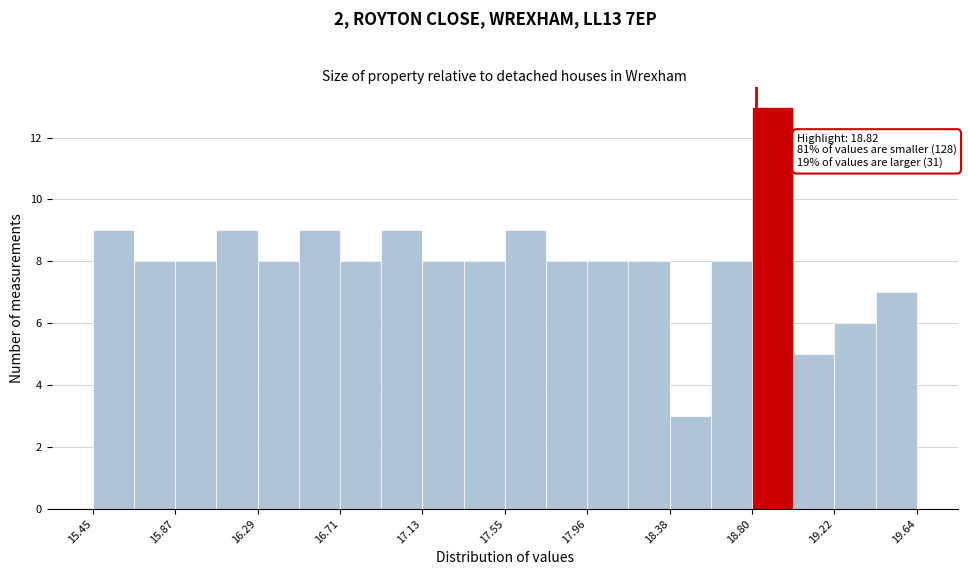

Which range on the x-axis has the tallest bar?

18.80 to 19.00